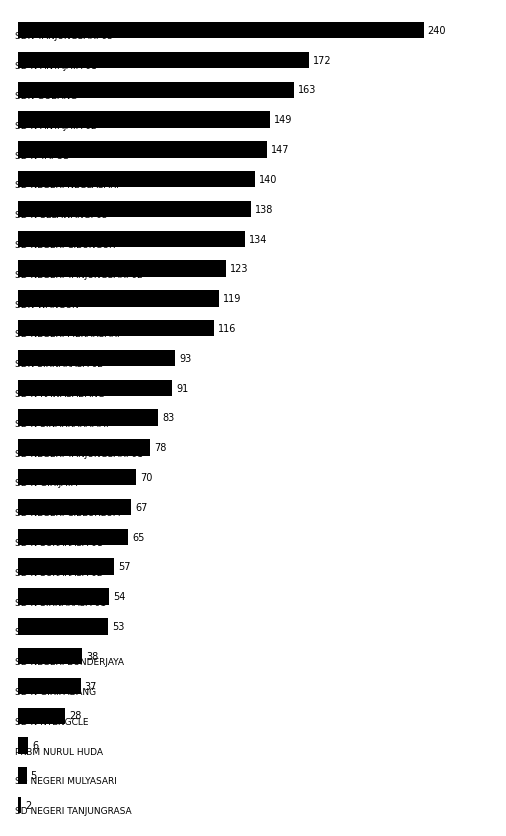

What is the difference between the second highest and minimum values?

170